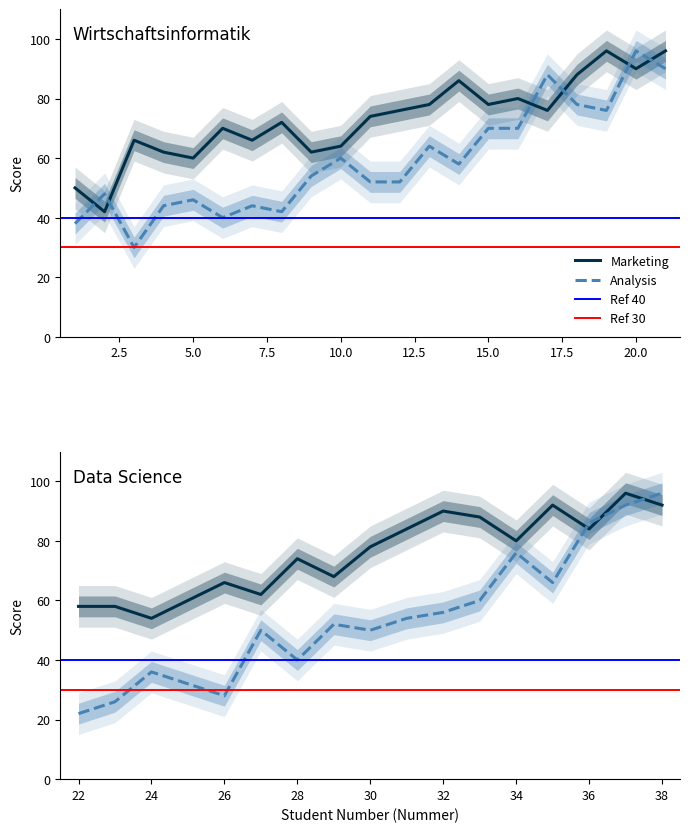

What is the difference between the second highest and second lowest values in the Analysis series?

70